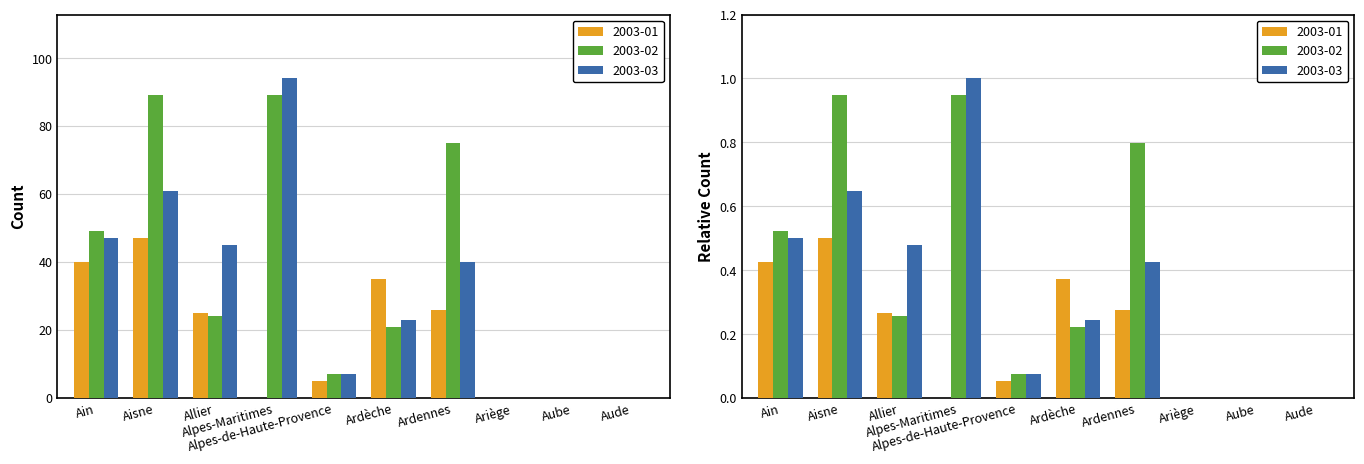

How many groups of bars are there?

10